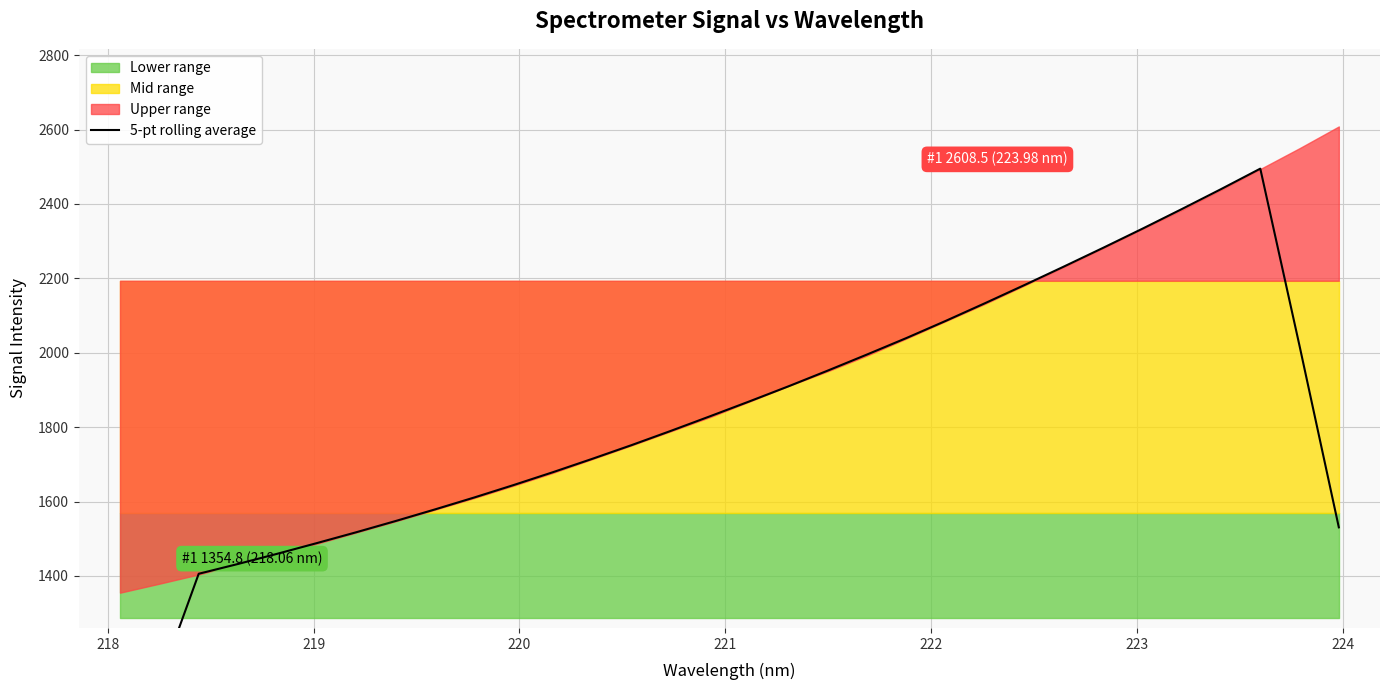

Reading left to right, transcribe all the data shown in this chart.

827.5	1114.0	1405.7	1432.1	1459.6	1488.1	1517.3	1547.4	1578.6	1610.7	1644.2	1678.8	1714.6	1751.5	1789.9	1829.3	1869.3	1910.1	1952.4	1995.7	2039.9	2086.0	2133.6	2182.2	2231.7	2282.1	2333.6	2386.2	2439.9	2495.0	2018.2	1530.5